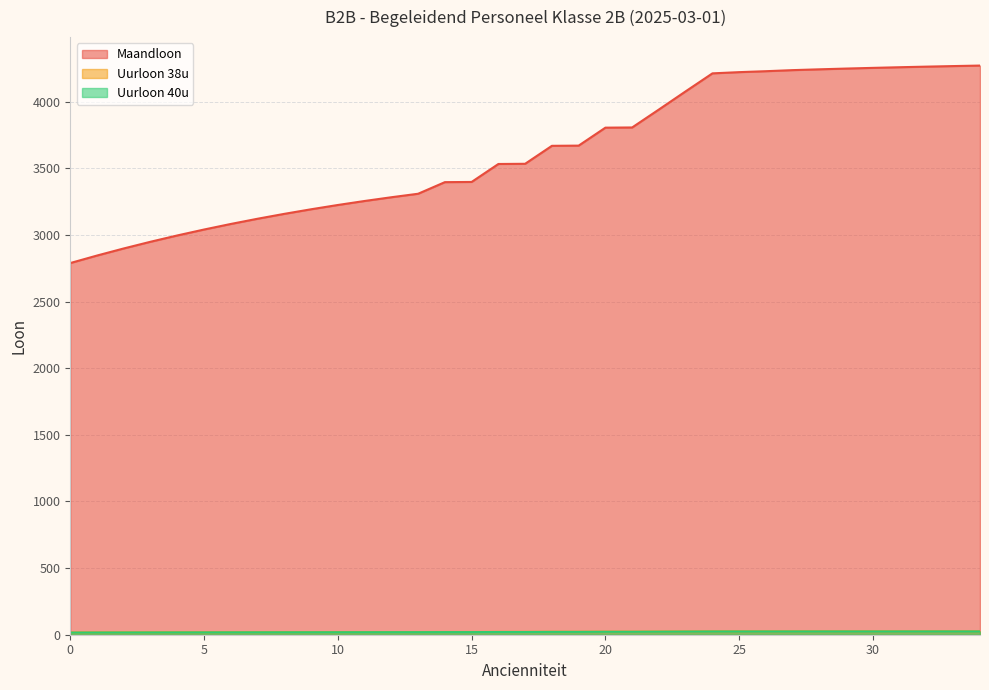

What are all the series names shown in the legend?

Maandloon, Uurloon 38u, Uurloon 40u